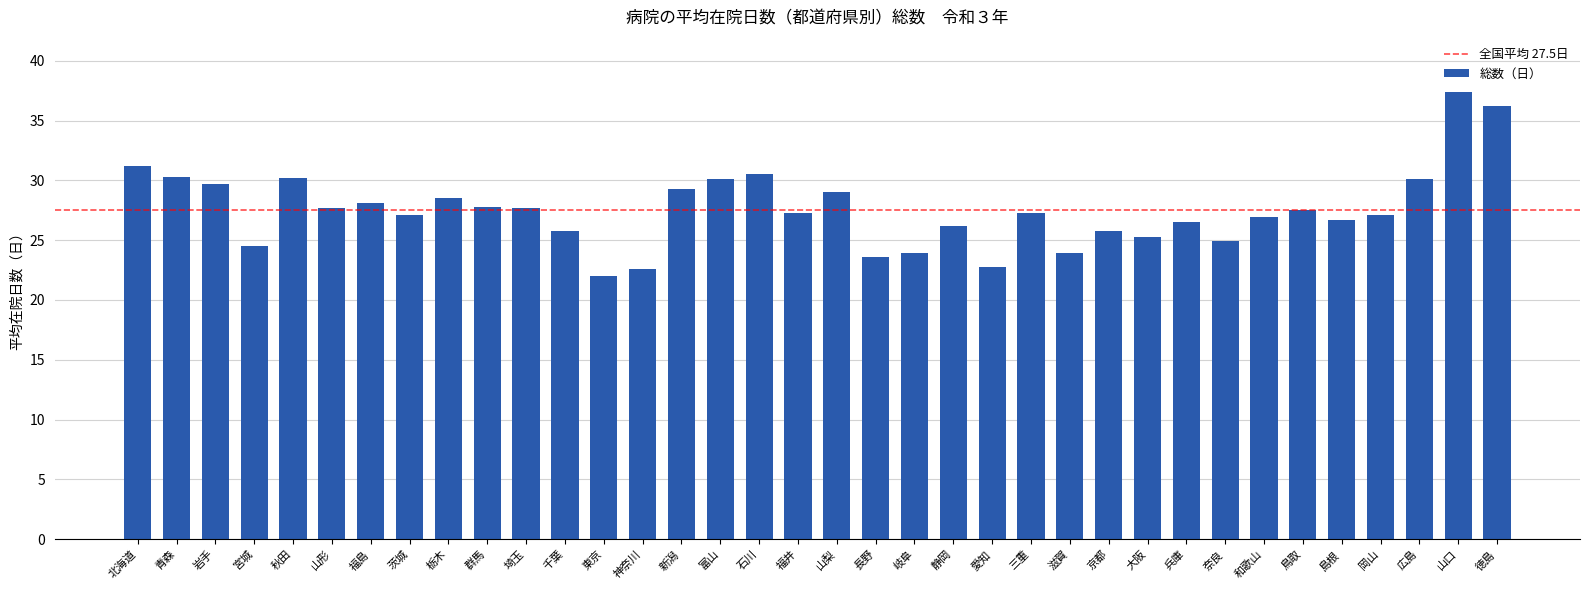

Read the value at 徳島.

36.2